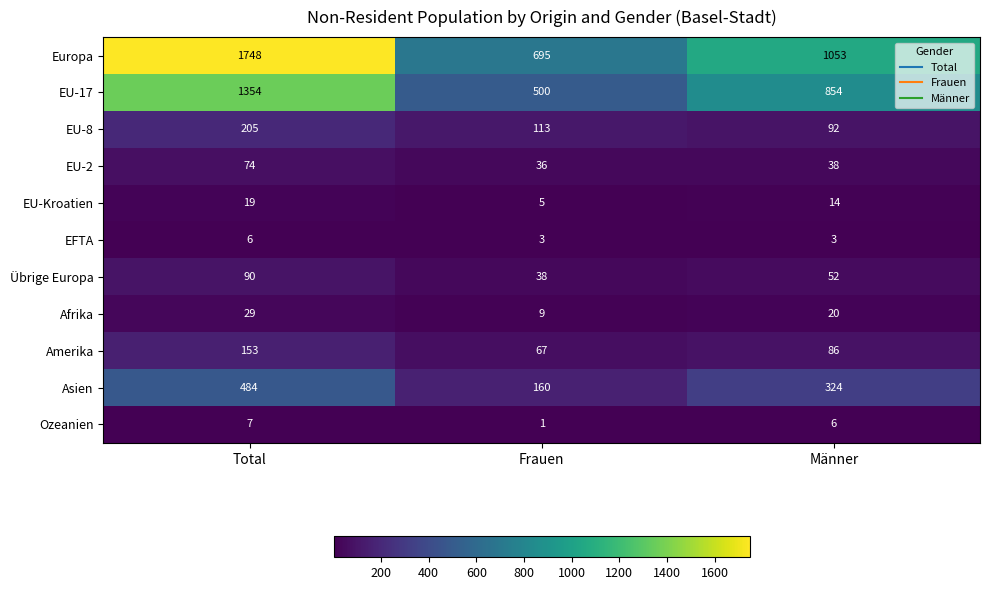

Where is EU-17 nearest to the value 927?

Männer